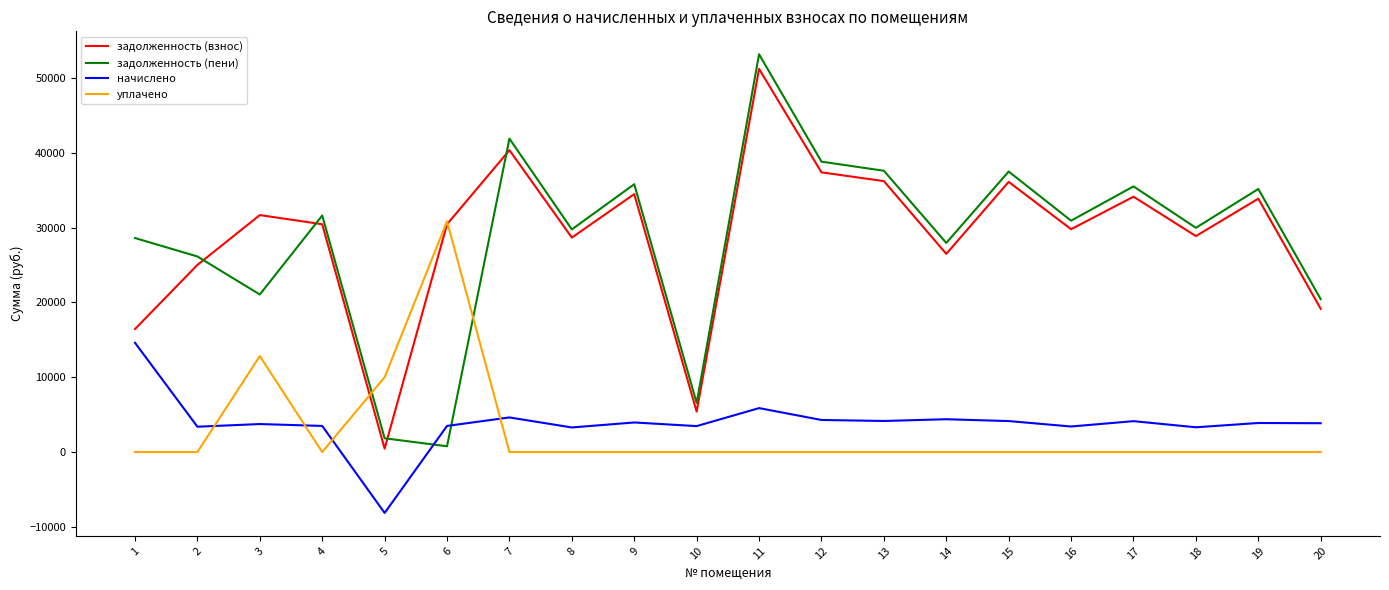

What is the difference between the highest and lowest values at 1?

28597.3